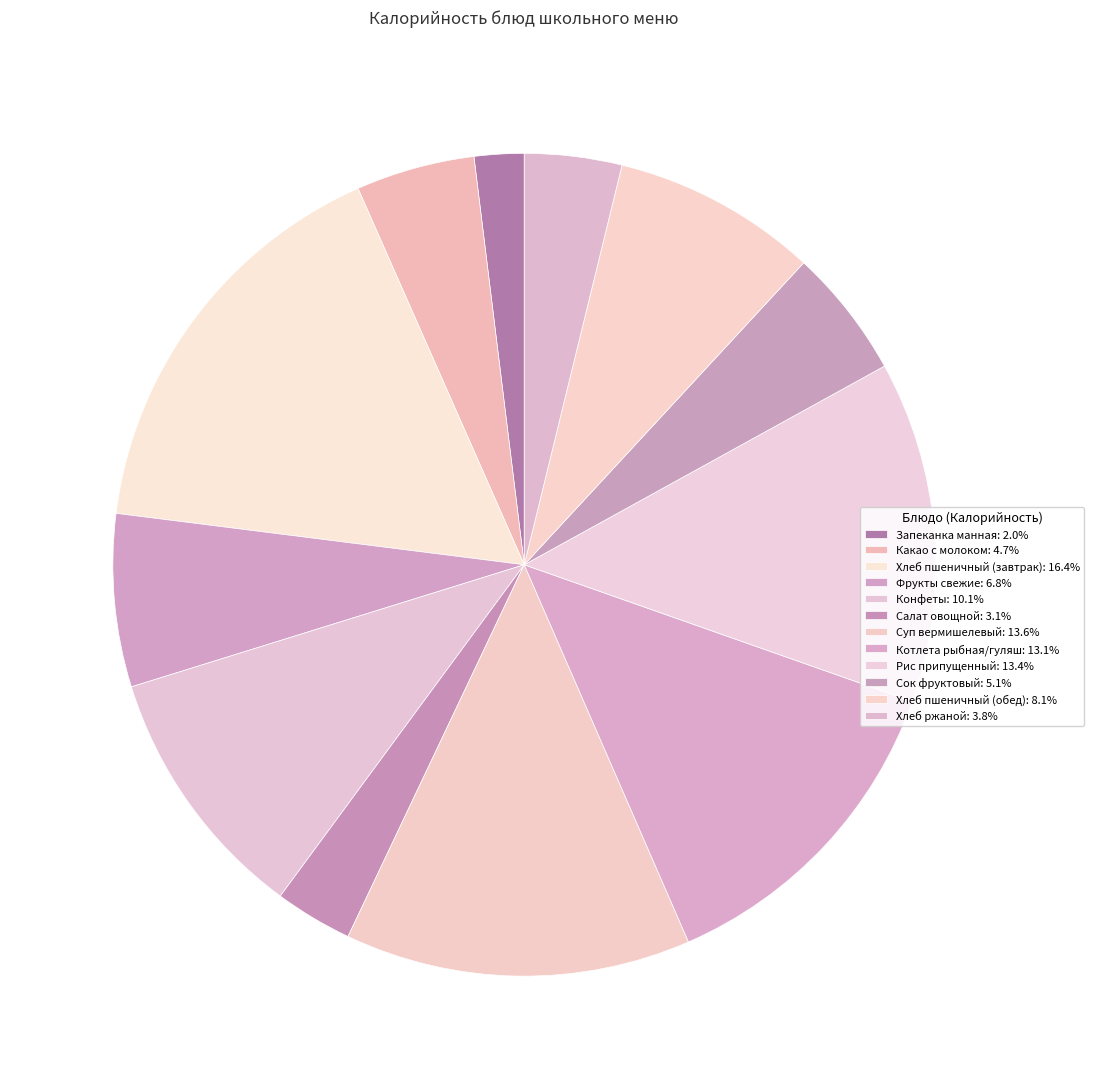

Which category has the biggest portion of the pie?

Хлеб пшеничный (завтрак)